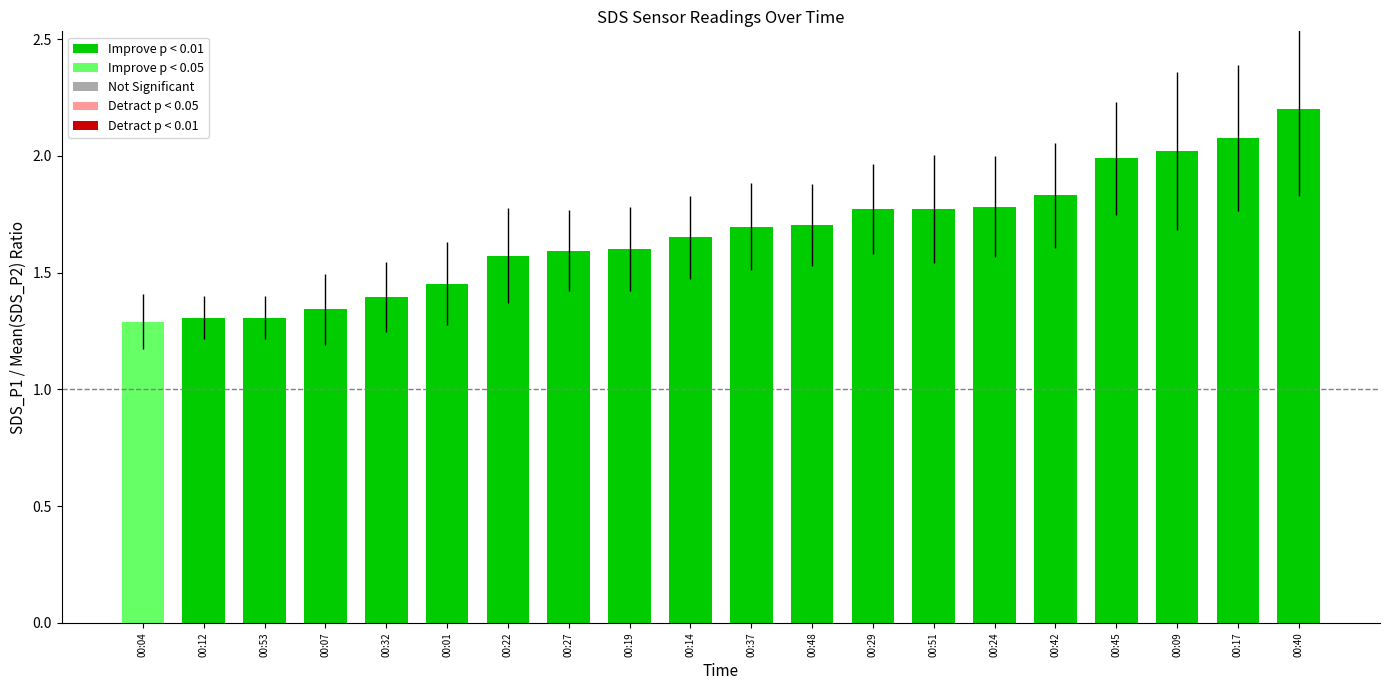

What is the label of the 11th bar from the right?

00:14